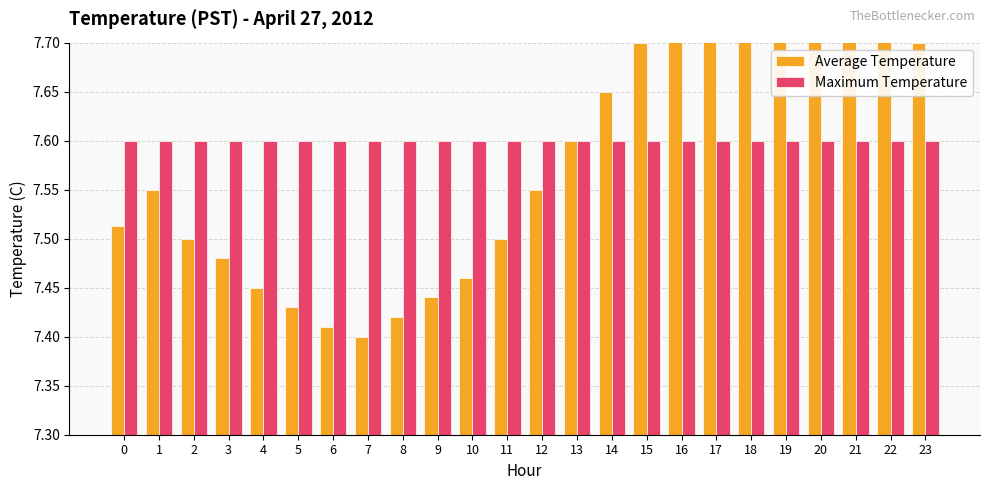

The value of Average Temperature at 6 is 10.3. True or false?

False